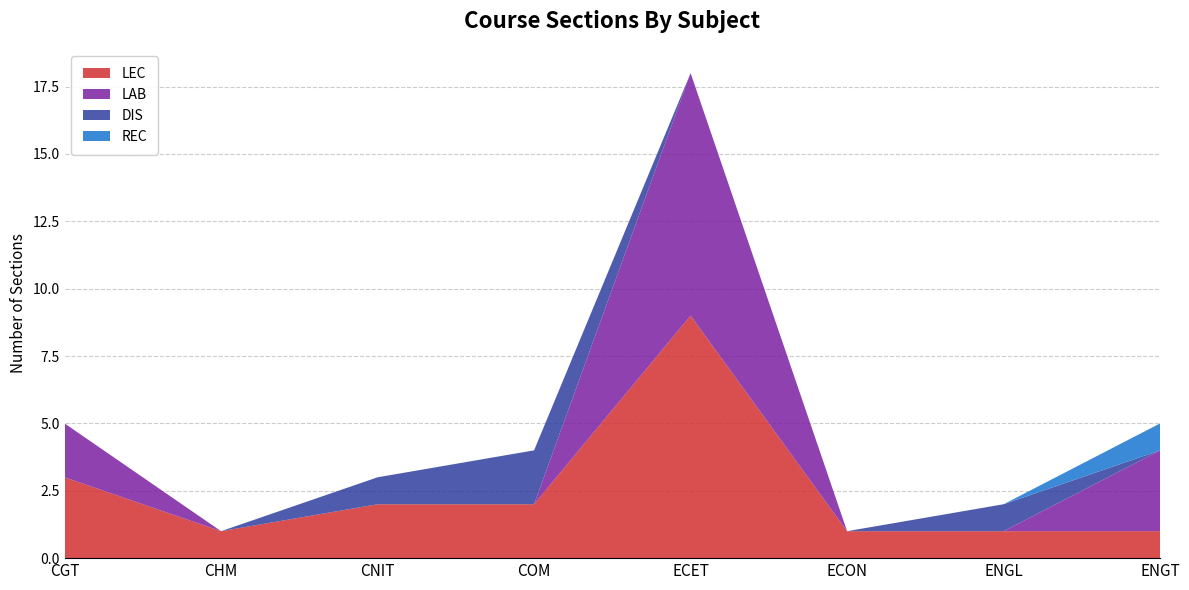

Reading left to right, list all the values displayed in this chart.

LEC: CGT=3	CHM=1	CNIT=2	COM=2	ECET=9	ECON=1	ENGL=1	ENGT=1
LAB: CGT=2	CHM=0	CNIT=0	COM=0	ECET=9	ECON=0	ENGL=0	ENGT=3
DIS: CGT=0	CHM=0	CNIT=1	COM=2	ECET=0	ECON=0	ENGL=1	ENGT=0
REC: CGT=0	CHM=0	CNIT=0	COM=0	ECET=0	ECON=0	ENGL=0	ENGT=1